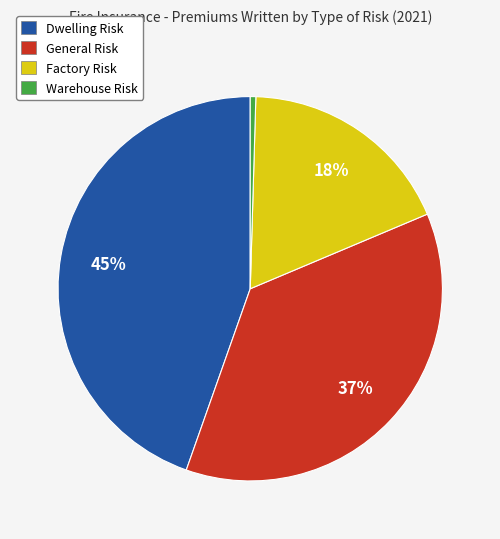

True or false: Factory Risk accounts for 30% of the total.

False